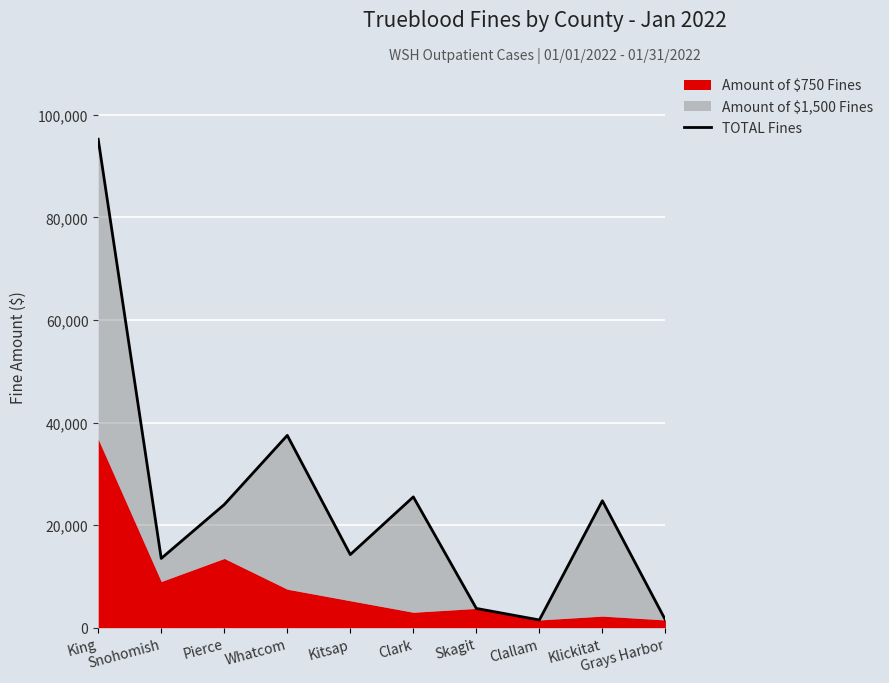

The value at Kitsap is 22201. True or false?

False